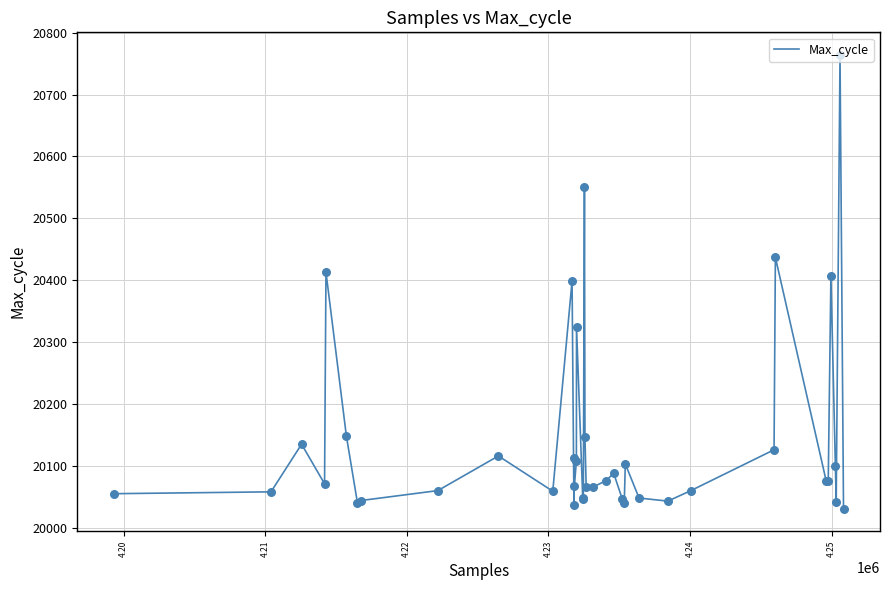

What is the difference between the maximum and minimum values?

733